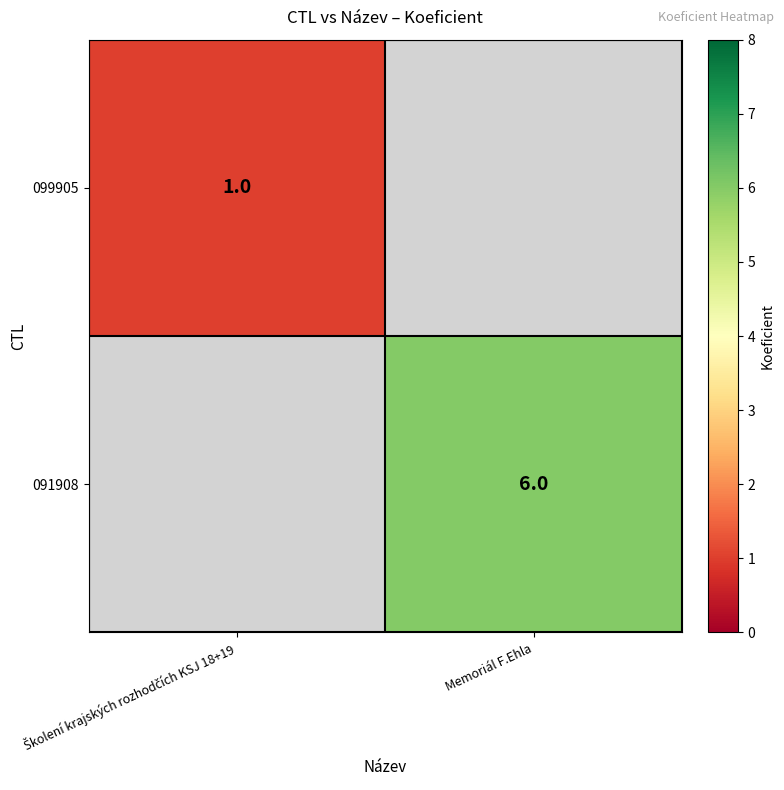

The 091908 series shows 6 at Memoriál F.Ehla. True or false?

True